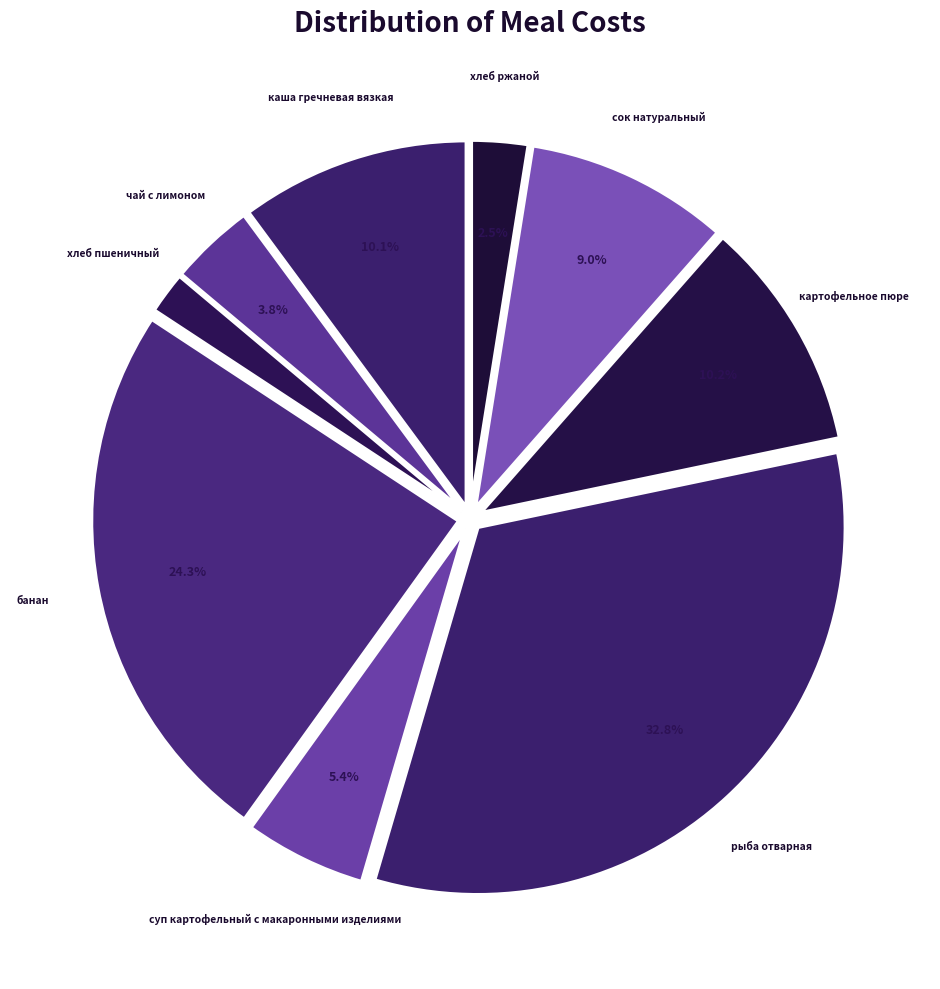

How many segments does this pie chart have?

9